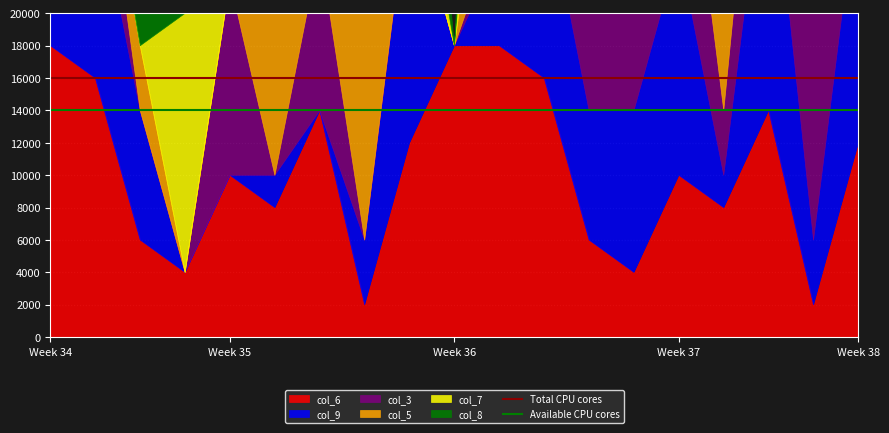

Which category has the lowest value across all series?

Week 34